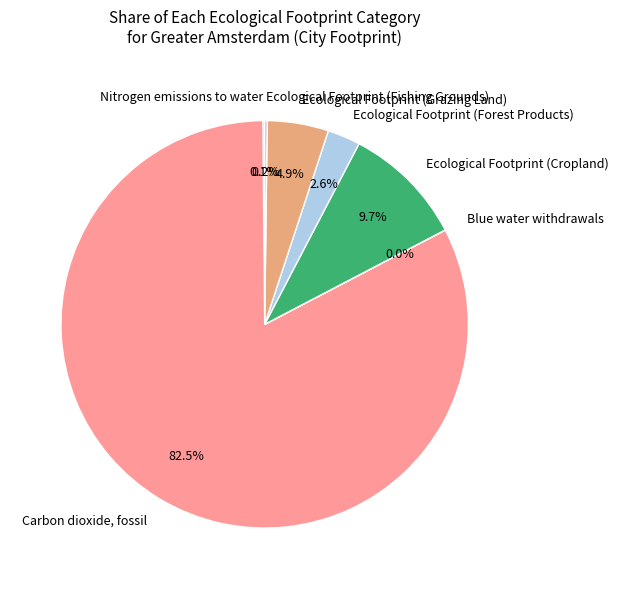

What percentage is the Ecological Footprint (Cropland) slice, to the nearest percent?

10%